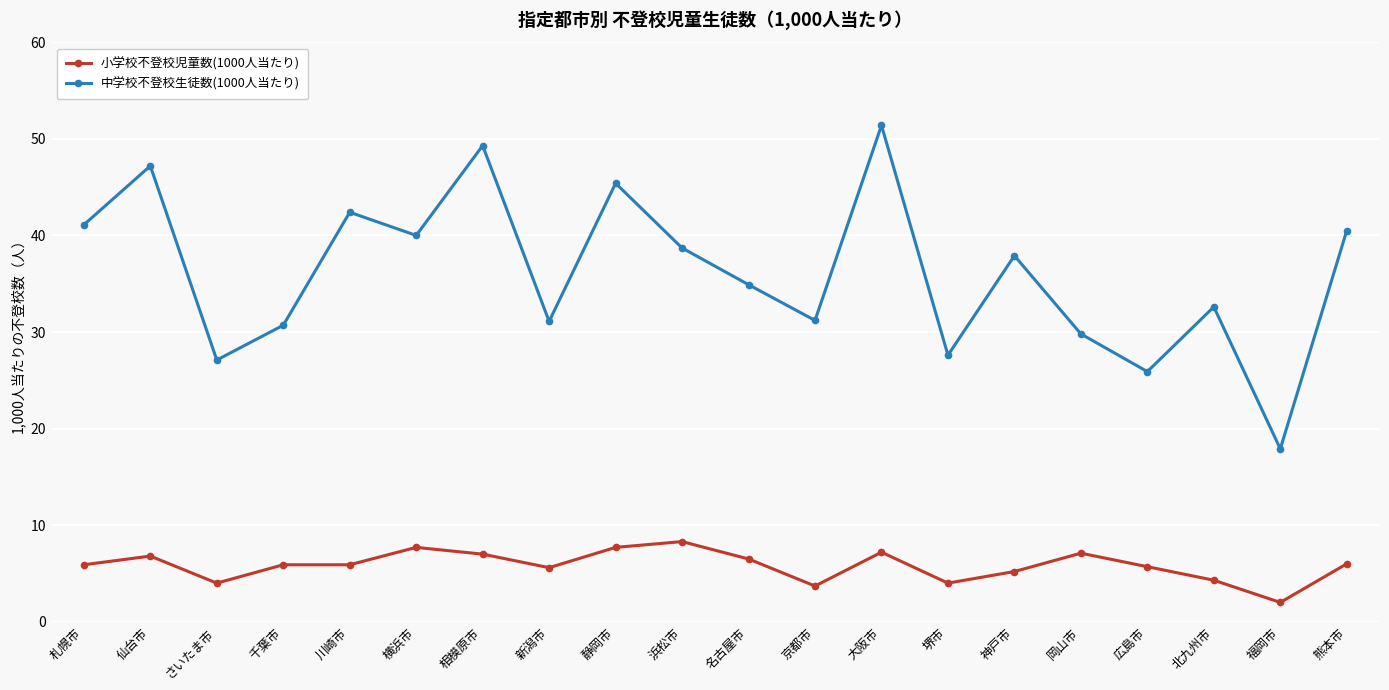

What is the label of the 11th point from the left?

名古屋市